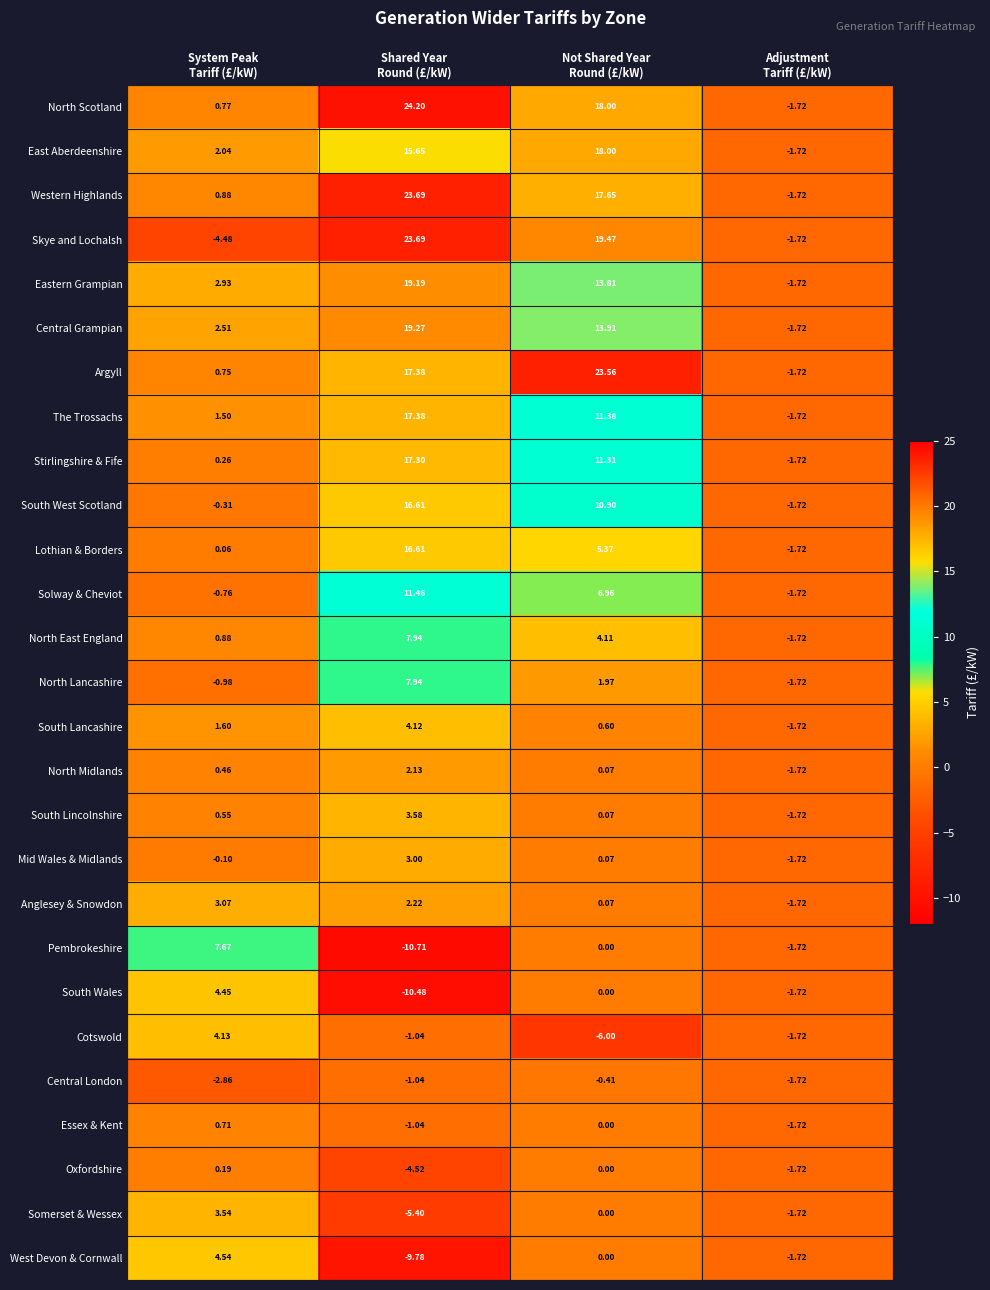

Which series changed the most between System Peak
Tariff (£/kW) and Shared Year
Round (£/kW)?

Skye and Lochalsh